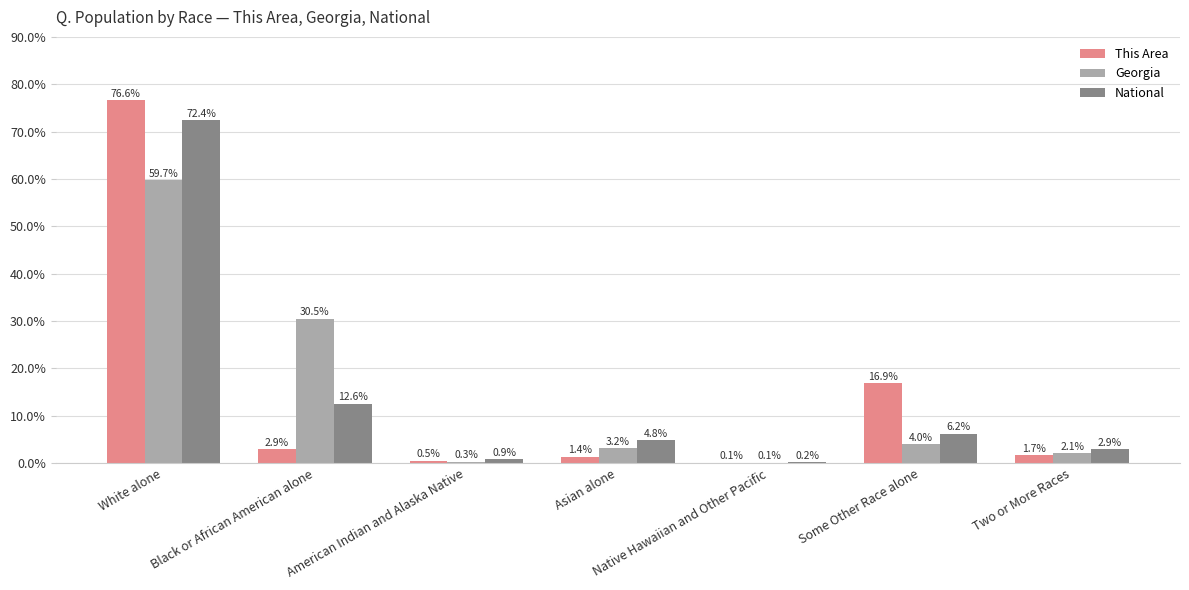

How many groups of bars are there?

7